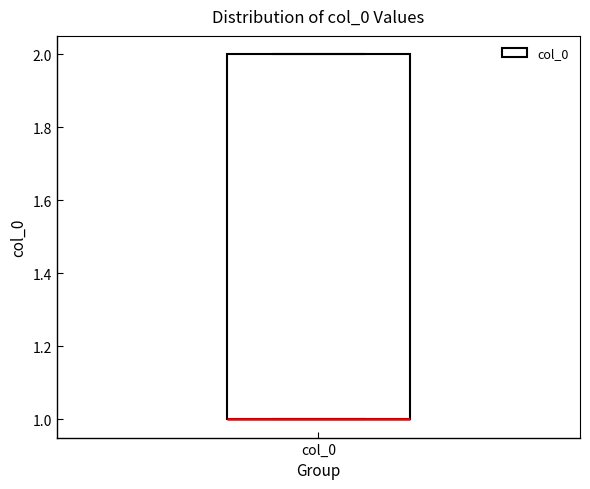

Where is the upper edge of the box for col_0 on the y-axis? The values are not printed on the chart, so give them approximately, as read against the axis.

2